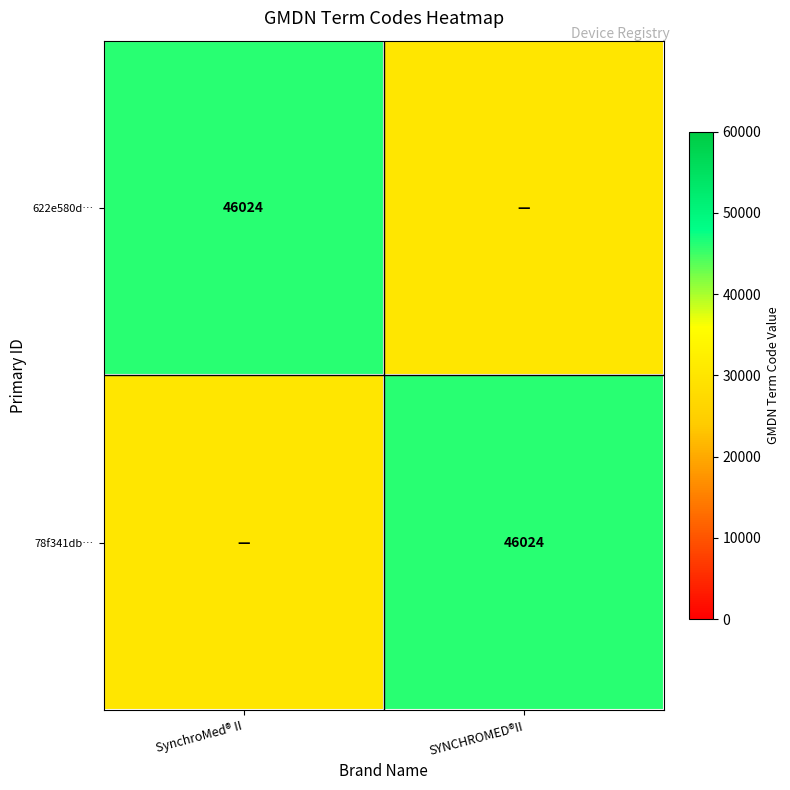

The 78f341db… series shows 23016 at SYNCHROMED®II. True or false?

False